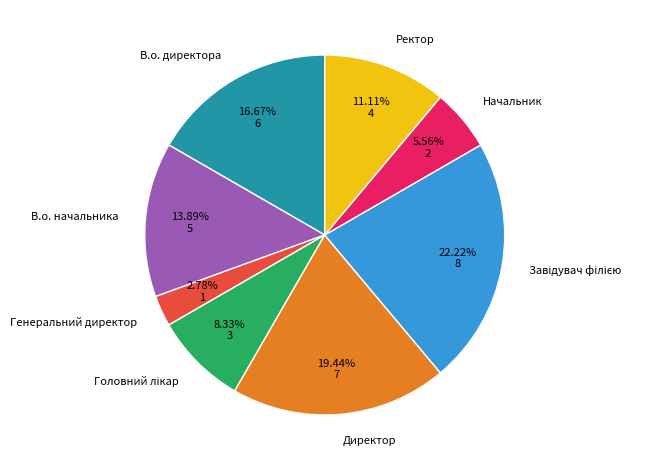

Is there a majority slice in this chart?

No